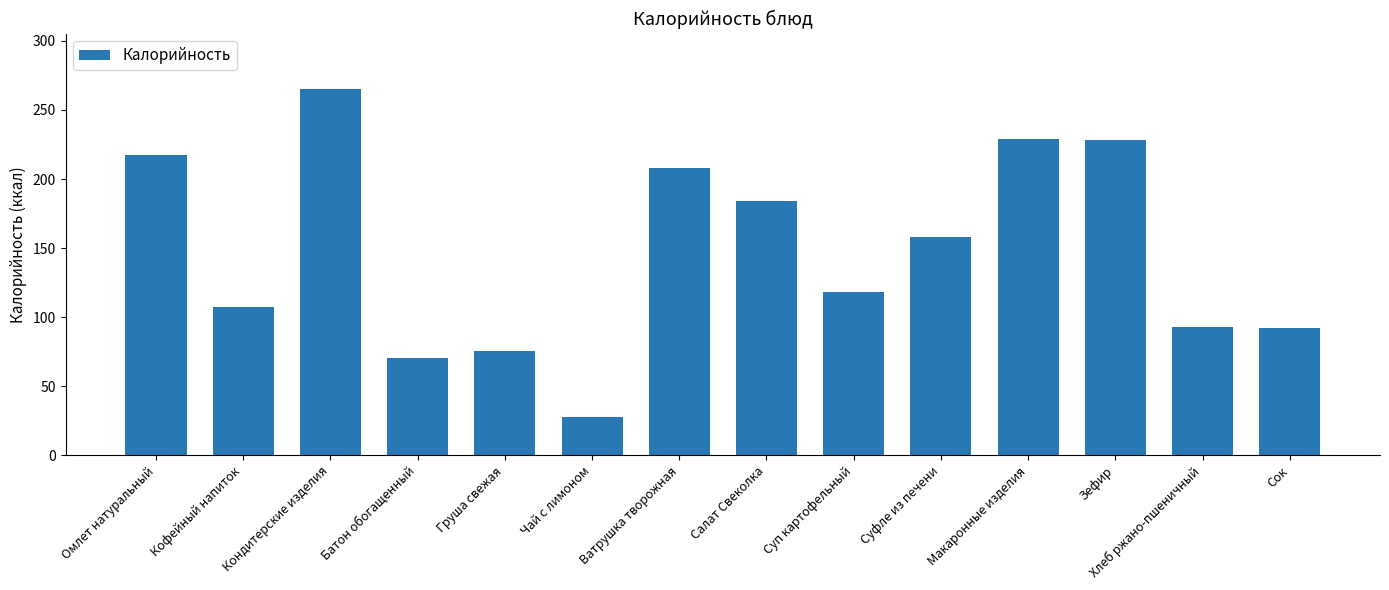

How many data points are less than 158?

7